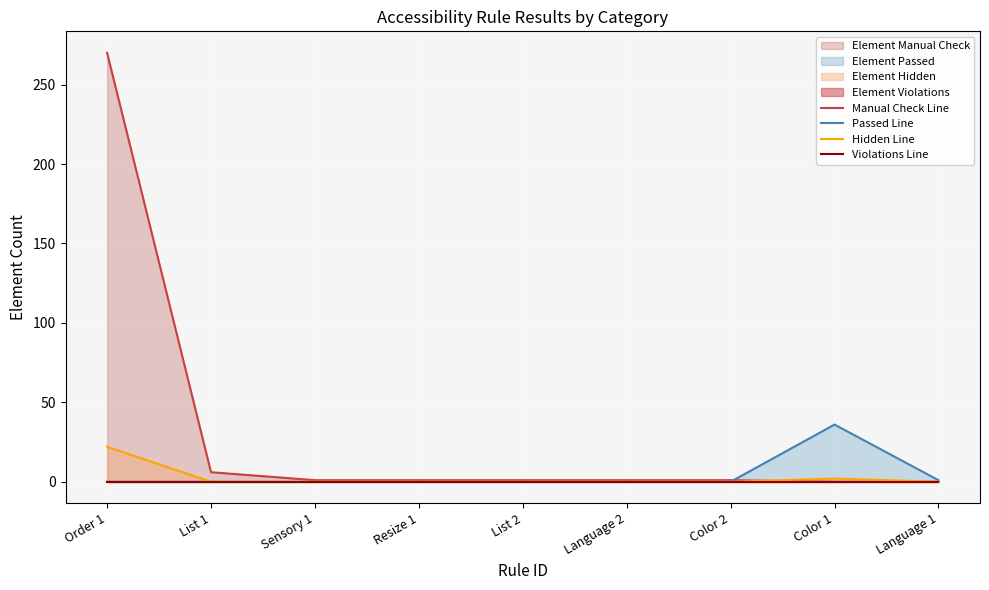

Which has a higher value, Language 2 or Order 1?

Order 1